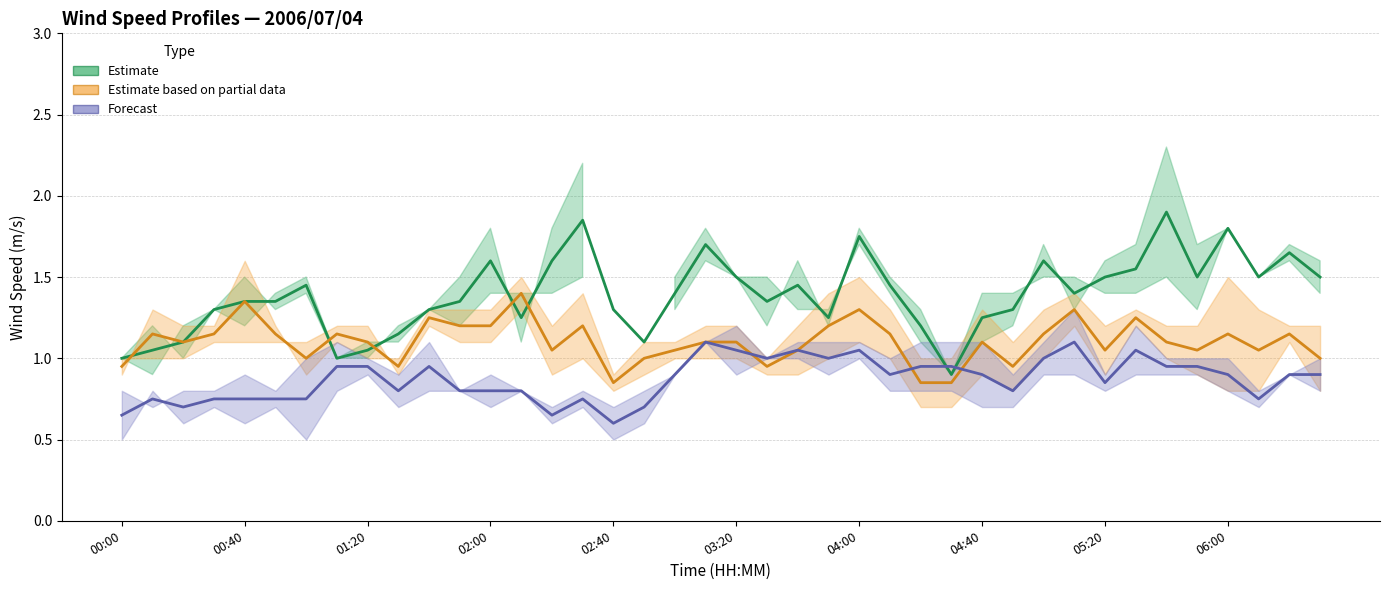

Where do Forecast (mid) and Estimate (mid) first cross each other?

26 and 27